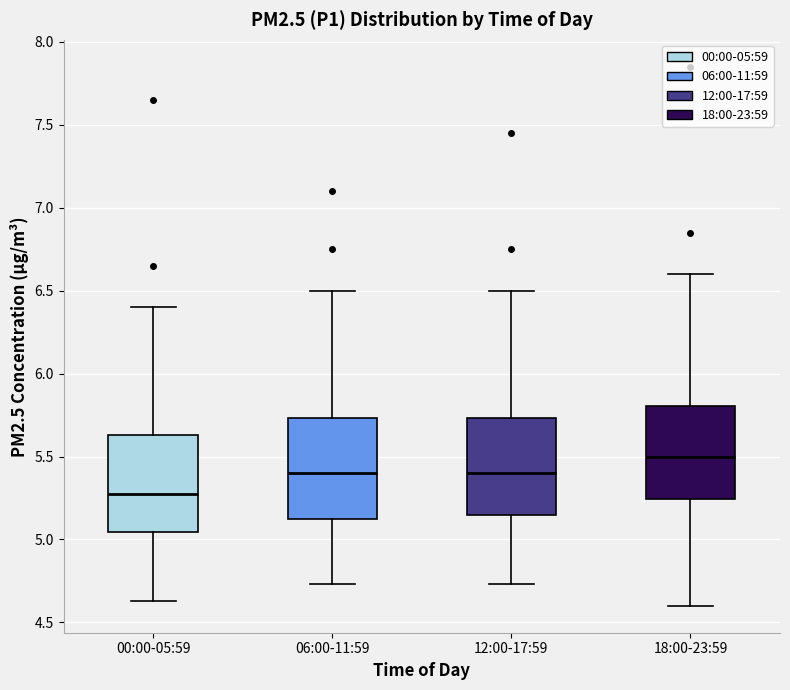

Which box has the highest median line?

18:00-23:59